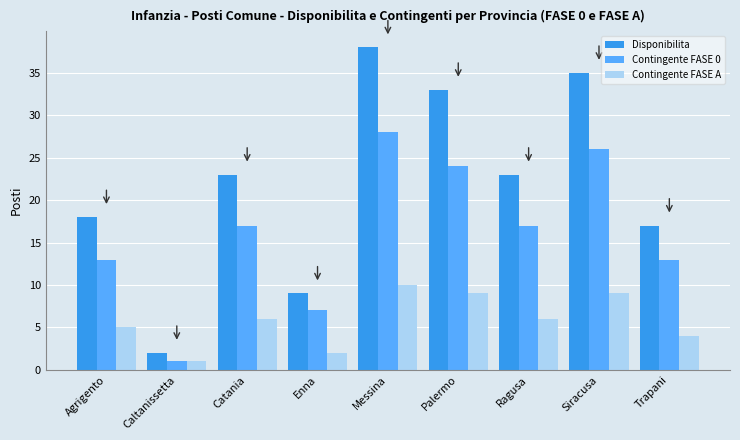

Where is Disponibilita nearest to the value 20?

Agrigento